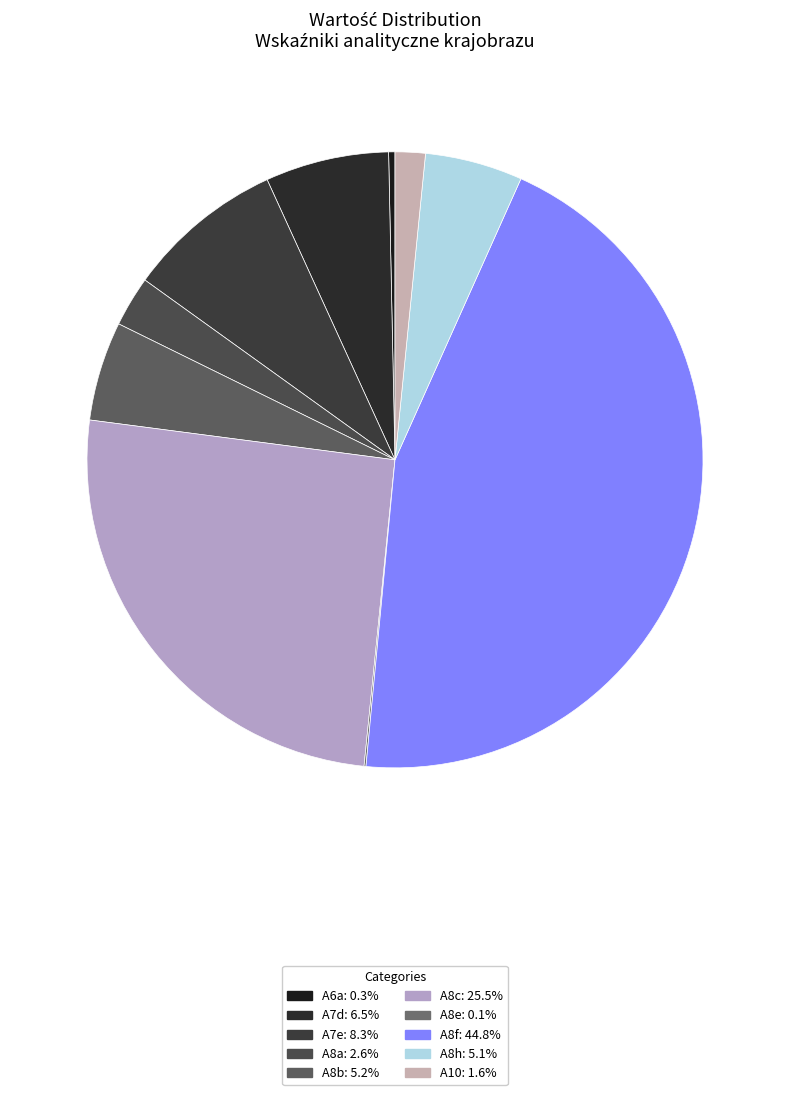

What is the largest slice in the pie chart?

A8f